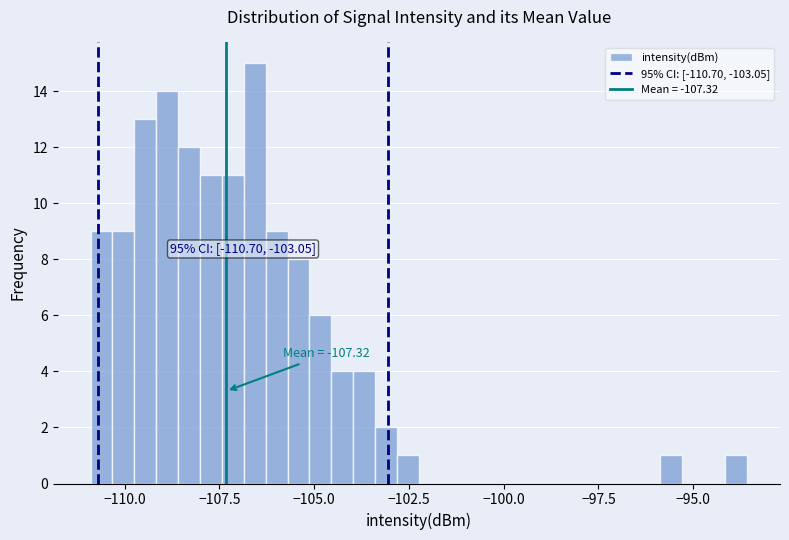

Read against the x-axis, roughly where is the centre of the tallest bar?

-106.5